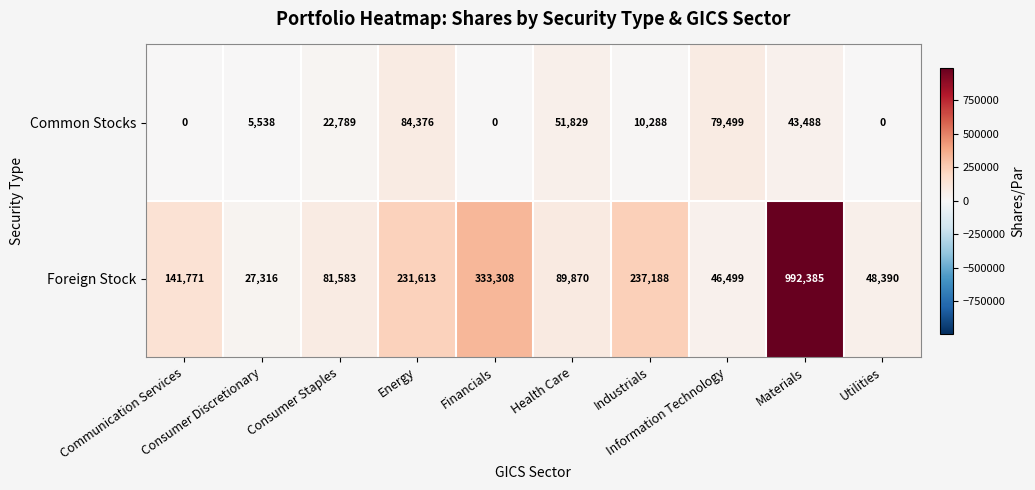

What is the spread (max minus min) of values at Communication Services?

141771